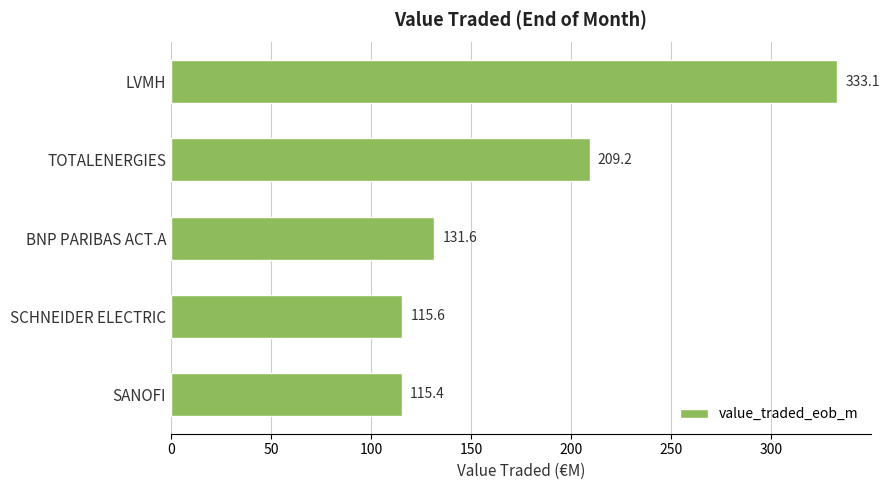

List the labels in order of value, smallest first.

SANOFI, SCHNEIDER ELECTRIC, BNP PARIBAS ACT.A, TOTALENERGIES, LVMH